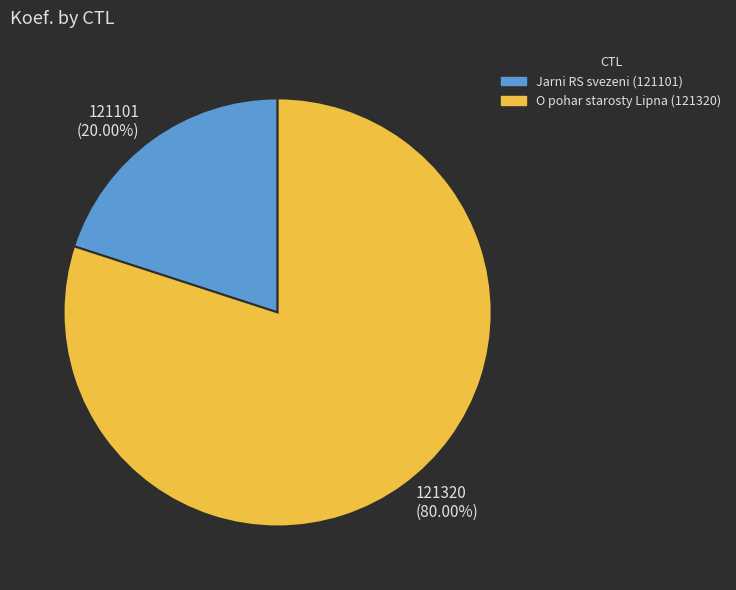

Which slice is the largest?

121320